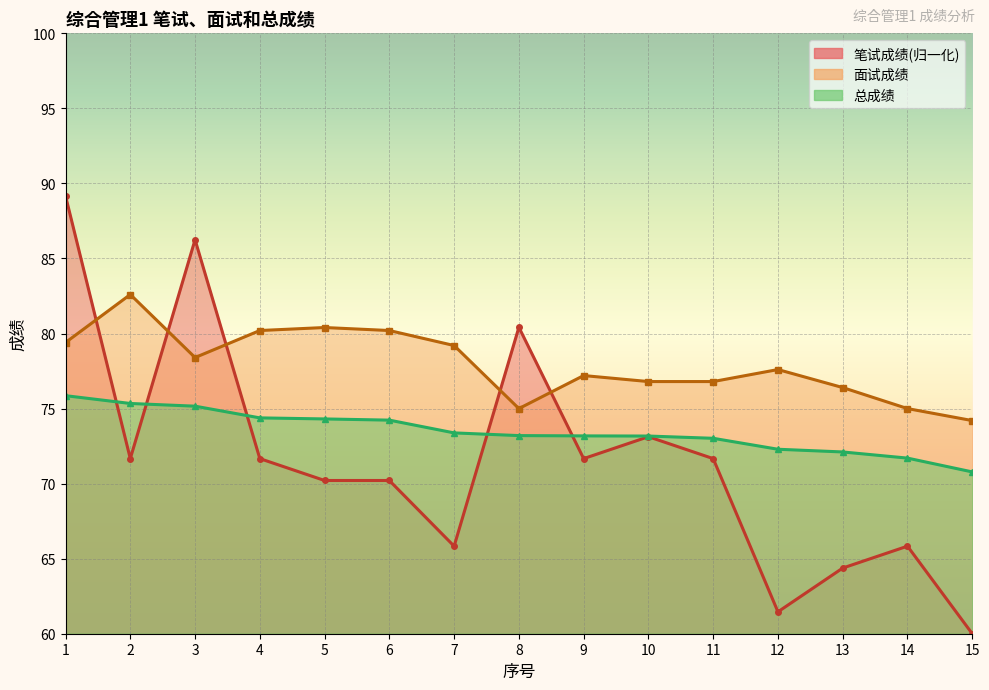

At which label does 面试成绩 first exceed 77?

1